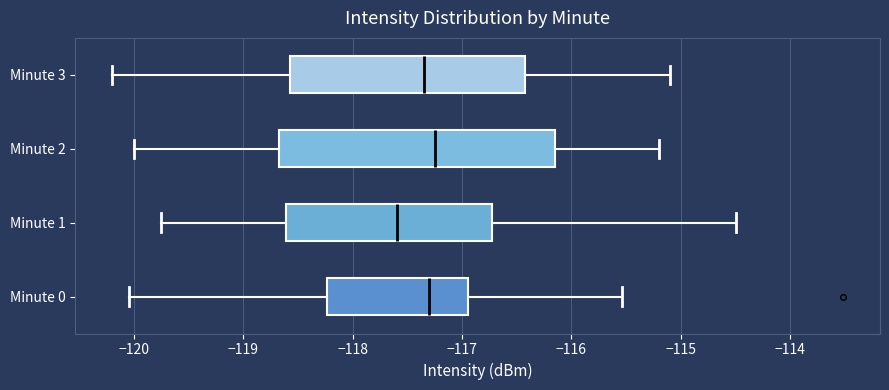

Where does the median line of the box for Minute 0 sit on the x-axis? The values are not printed on the chart, so give them approximately, as read against the axis.

-117.3